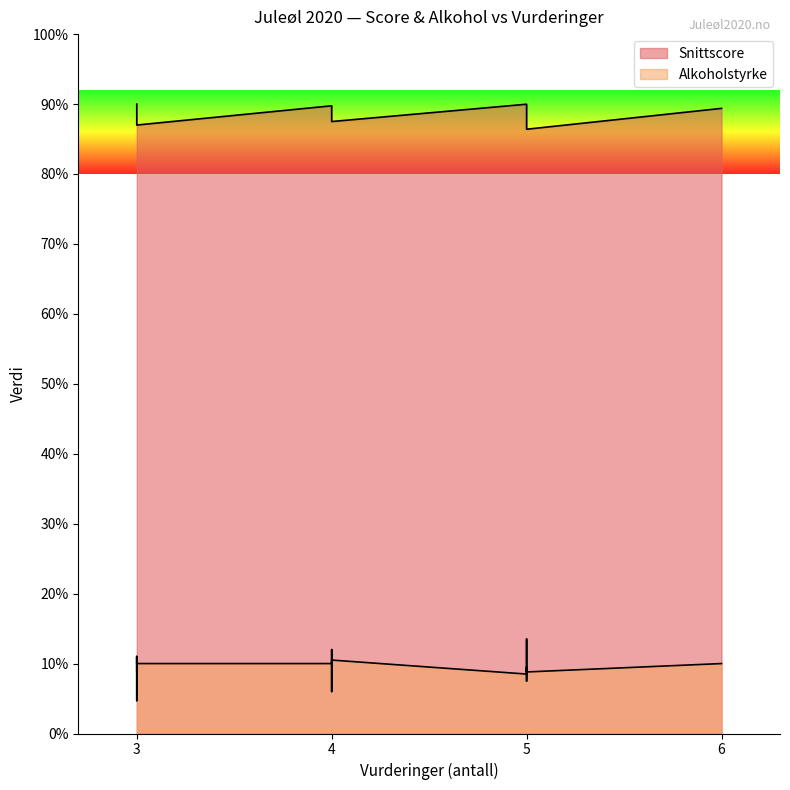

Does the chart display data point markers on the line(s)?

No